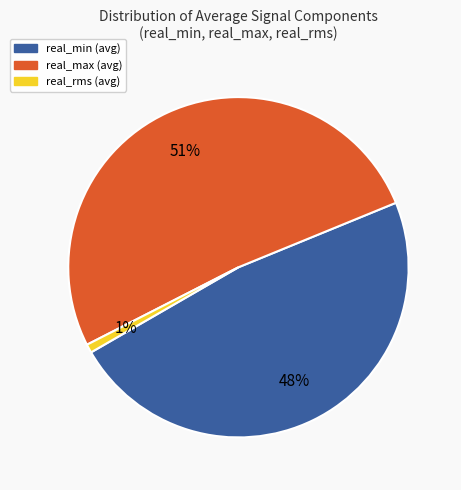

Is there any slice that represents more than half of the pie?

Yes